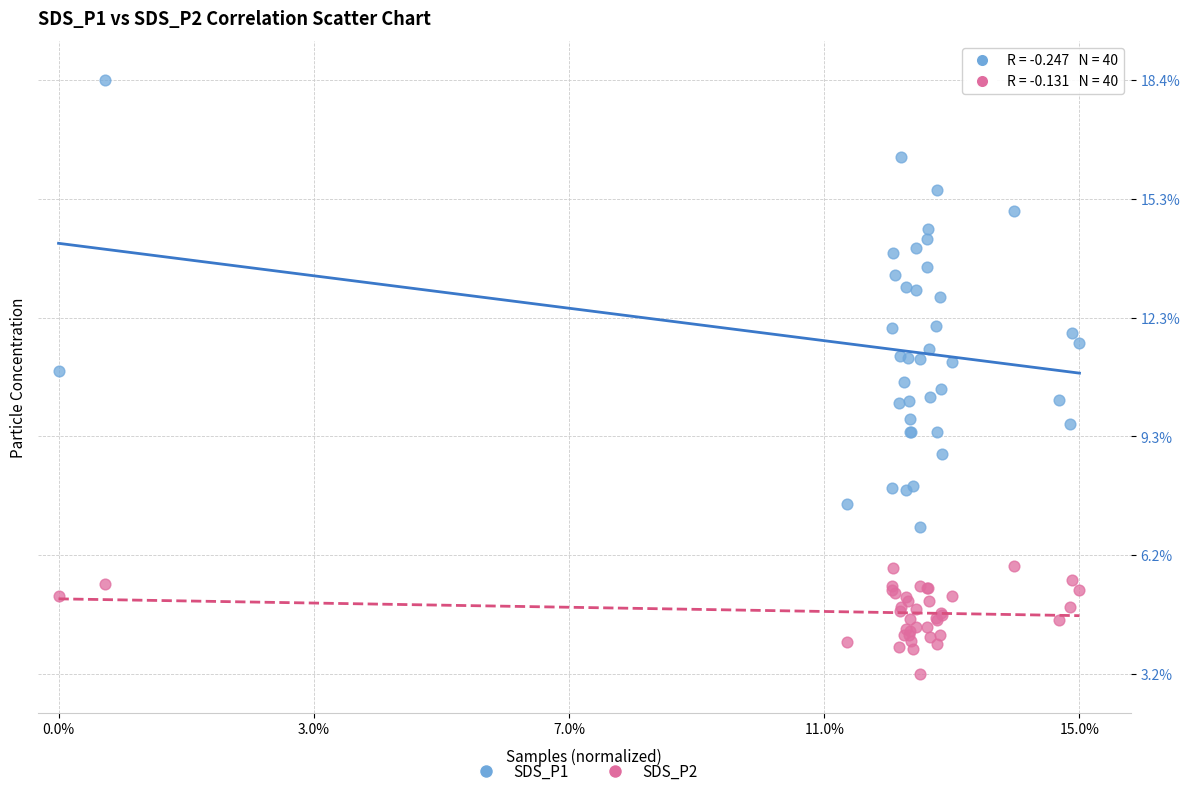

Which series reaches the maximum Y coordinate?

SDS_P1